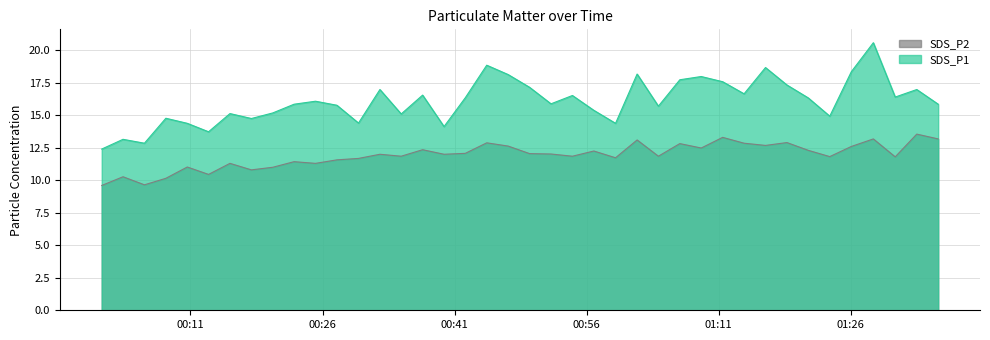

What is the difference between the maximum and second lowest values in the SDS_P1 series?

7.7